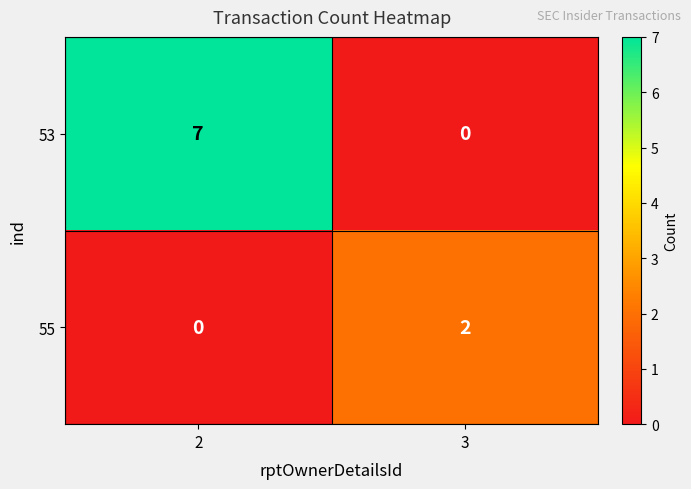

At how many categories does at least one series exceed 3?

1